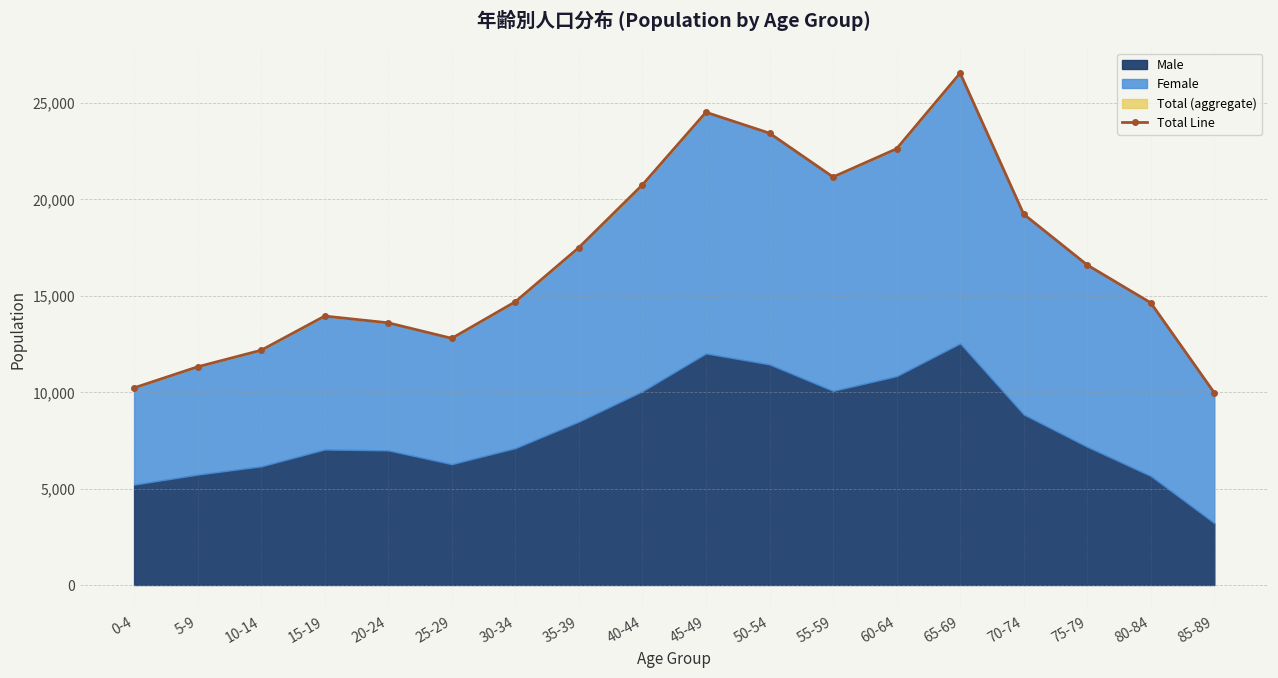

List the labels in order of value, smallest first.

85-89, 0-4, 5-9, 10-14, 25-29, 20-24, 15-19, 80-84, 30-34, 75-79, 35-39, 70-74, 40-44, 55-59, 60-64, 50-54, 45-49, 65-69